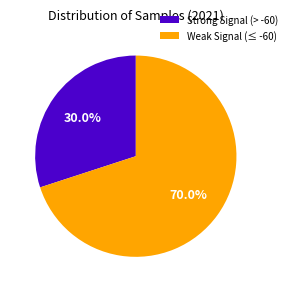

How many segments does this pie chart have?

2